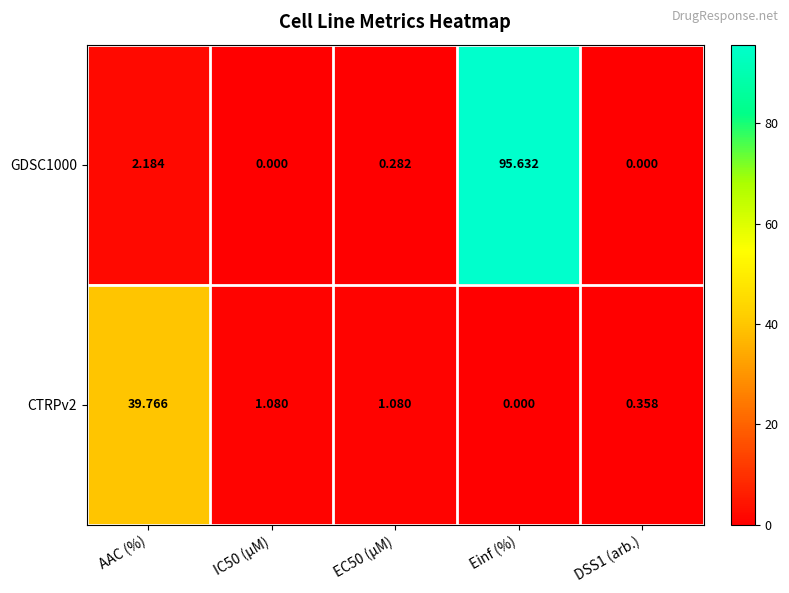

At which category is the sum across all series the highest?

Einf (%)